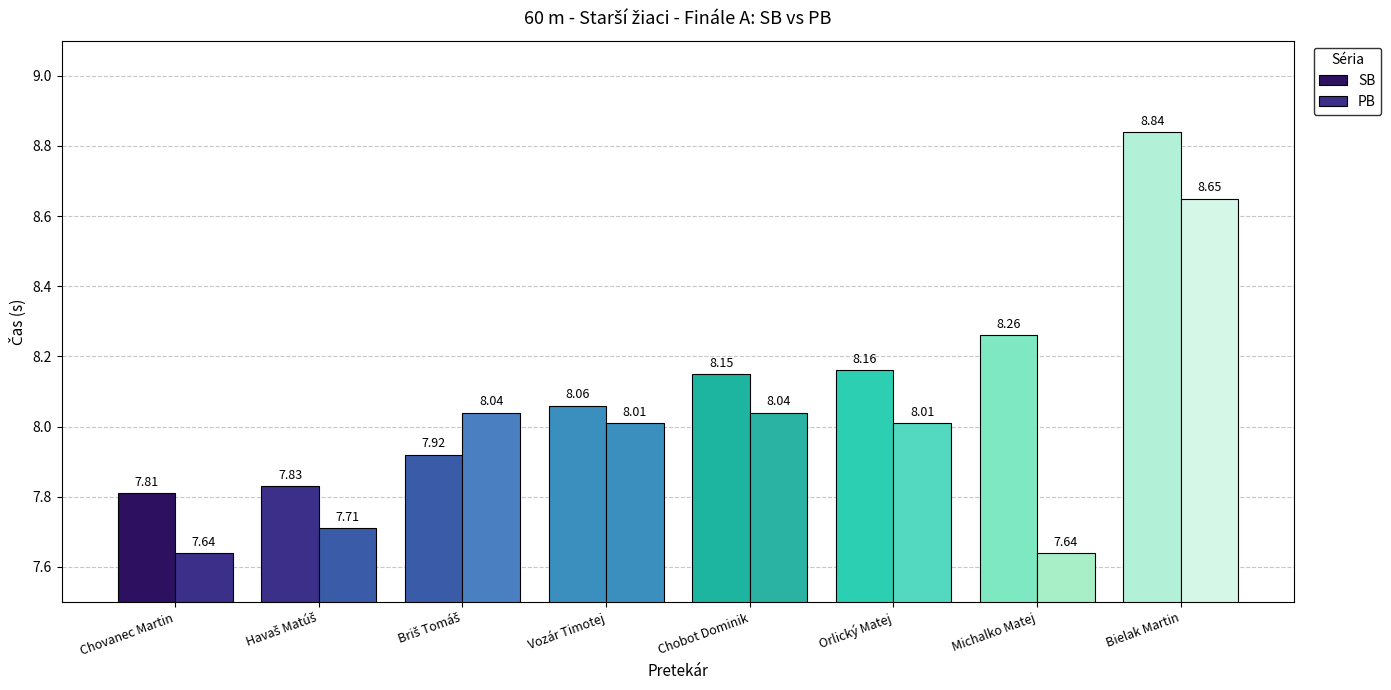

What is the sum of all PB values?

63.7